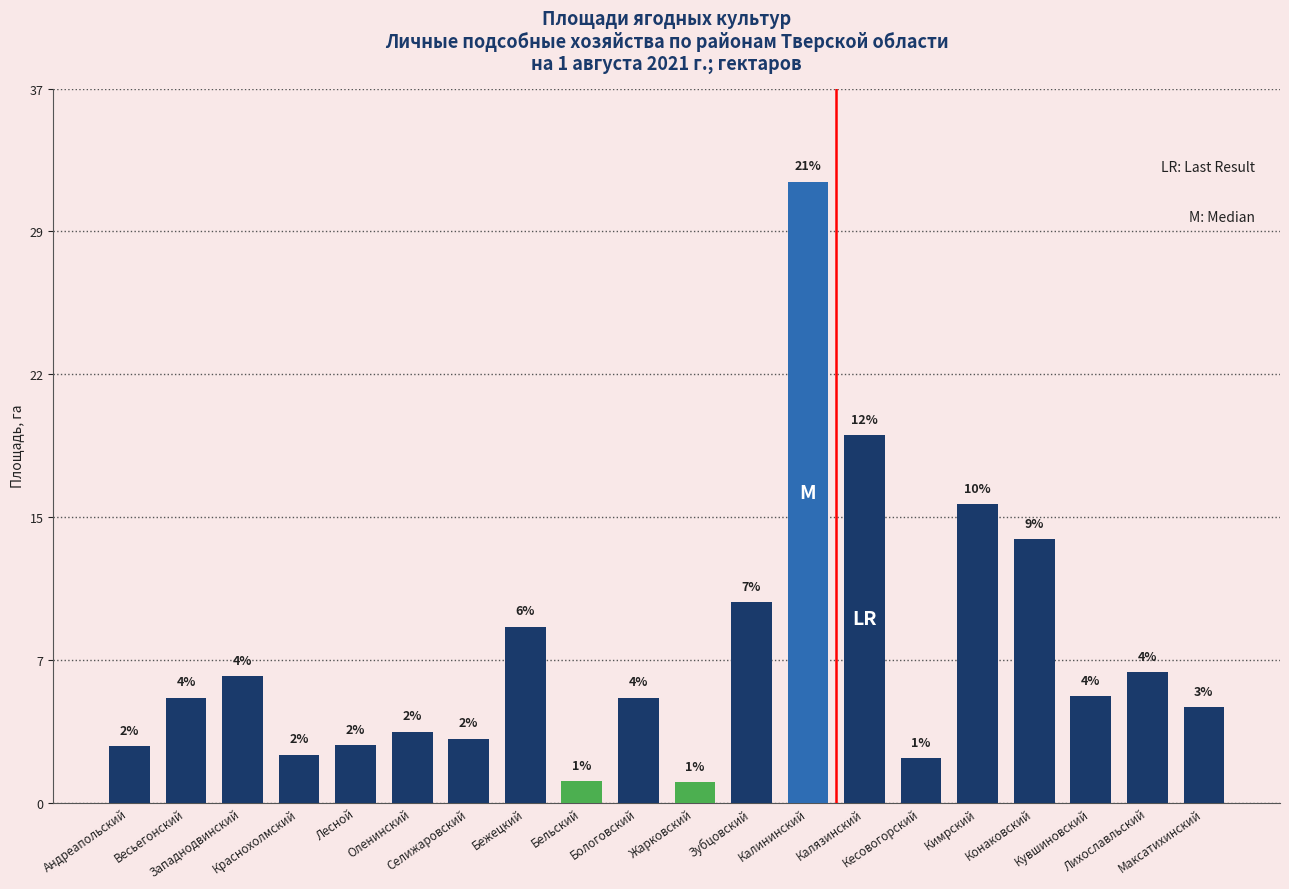

What is the value of the 19th bar from the left?

6.7